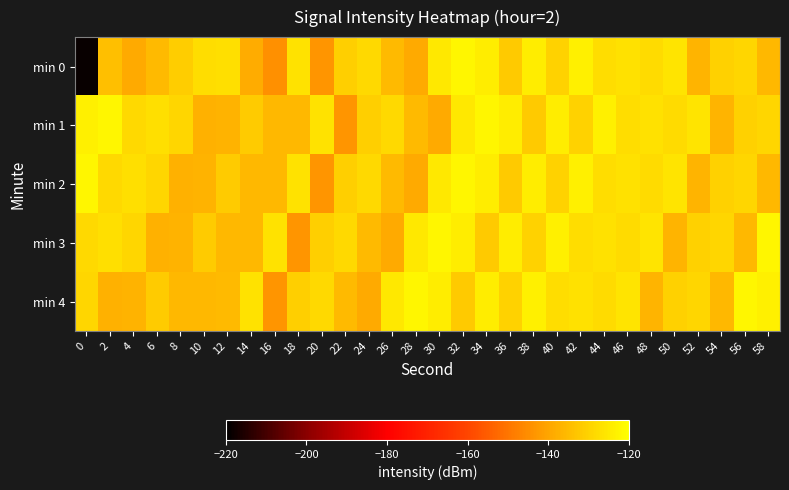

What is the total value across all series at 40?

-635.0